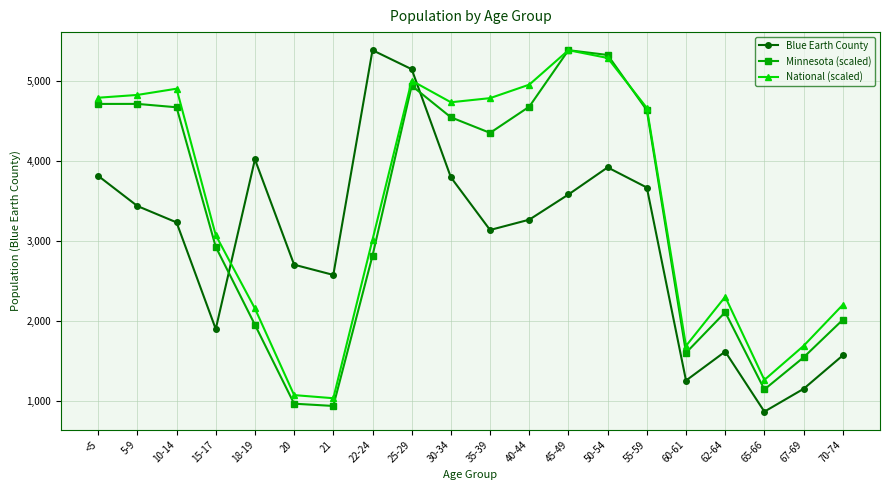

The value of Blue Earth County at 45-49 is 3581.0. True or false?

True